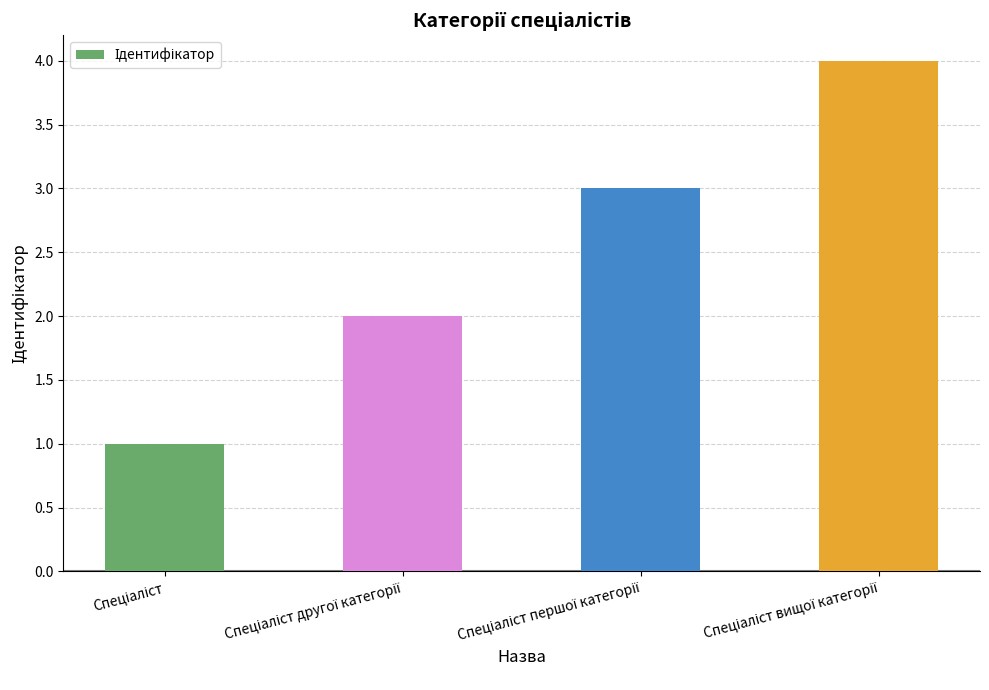

What is the difference between the maximum and minimum values?

3